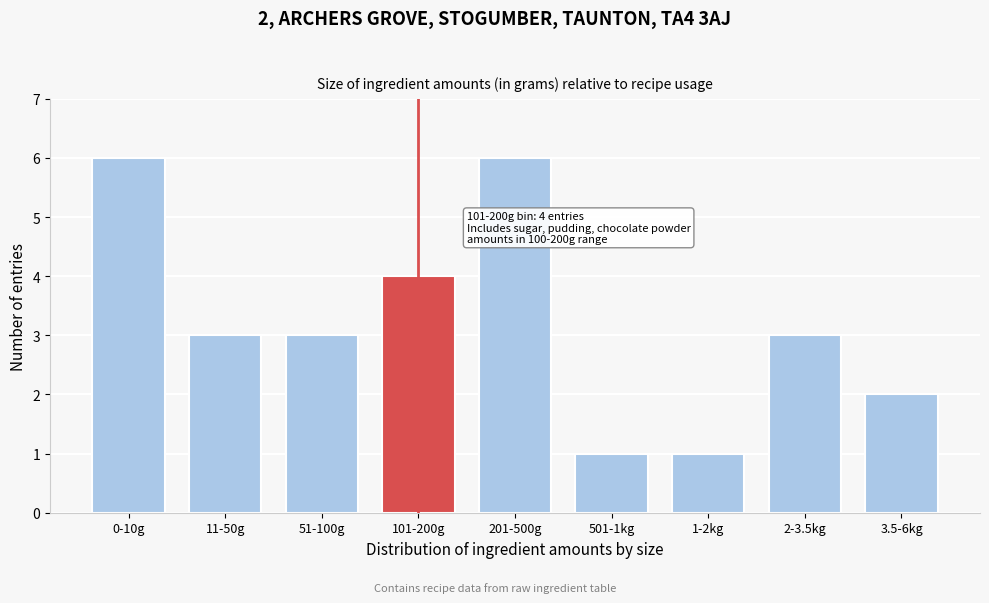

Reading left to right, transcribe all the data shown in this chart.

6	3	3	4	6	1	1	3	2